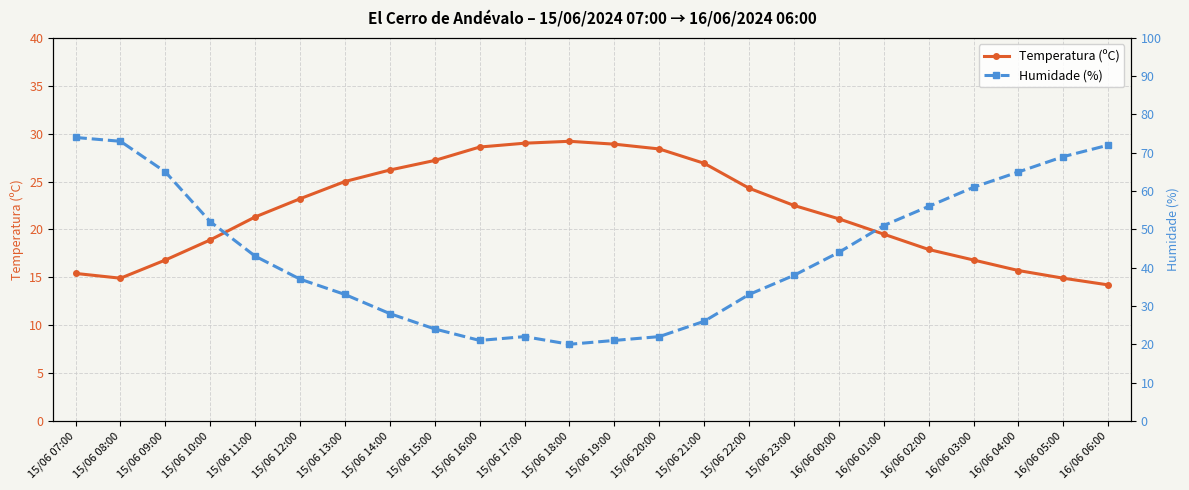

What are all the series names shown in the legend?

Temperatura (ºC), Humidade (%)